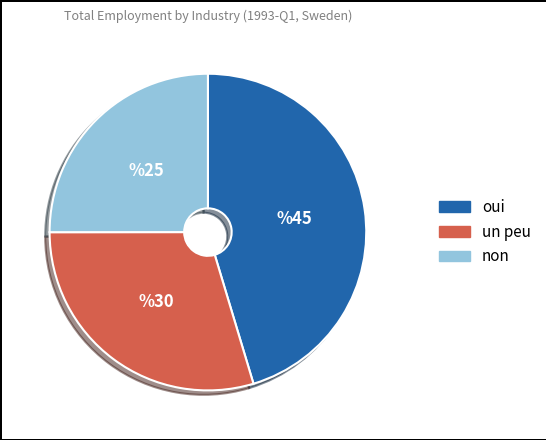

Is there a majority slice in this chart?

No